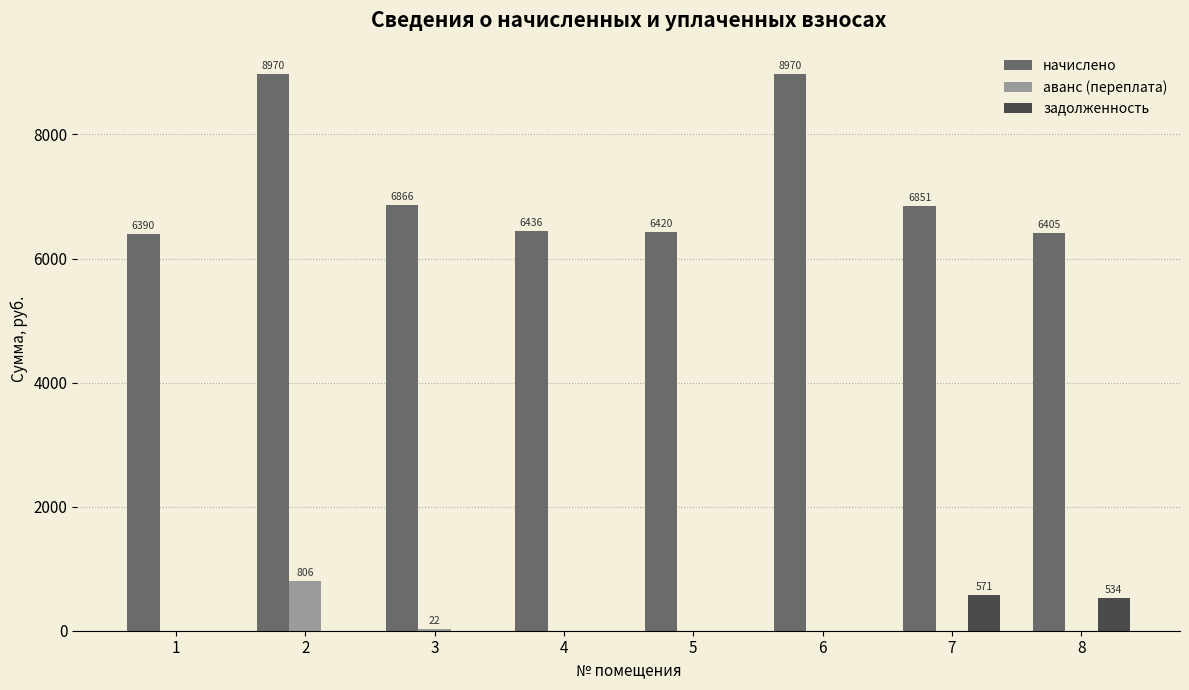

Is the value of аванс (переплата) at 1 greater than the value of начислено at 4?

No